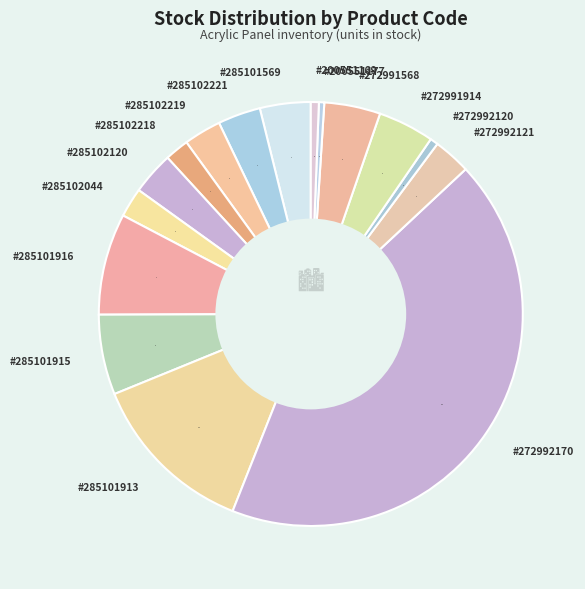

How many slices are in this pie chart?

16